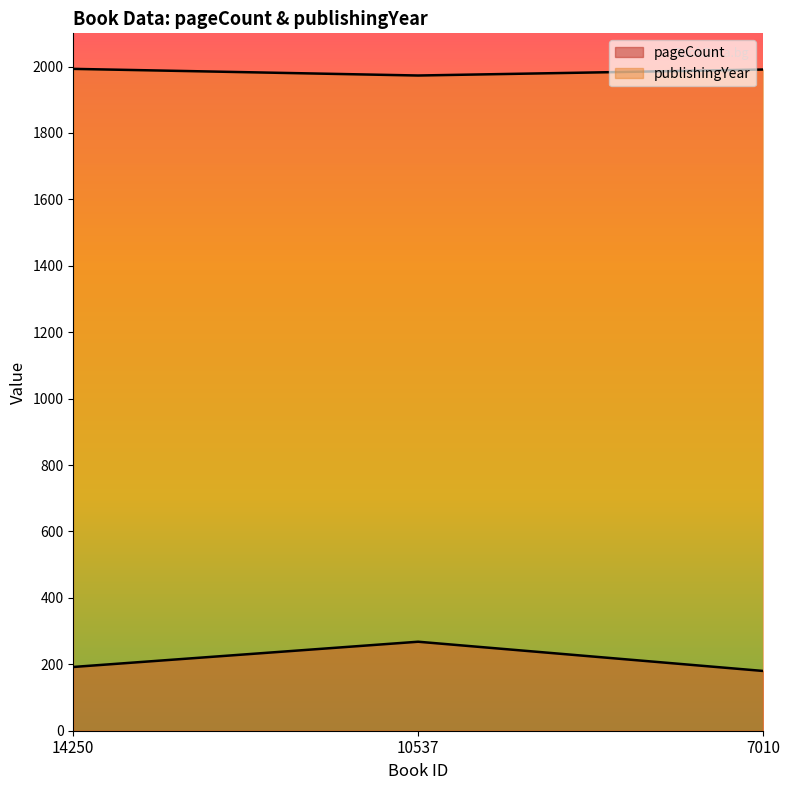

What is the maximum value for publishingYear?

1993